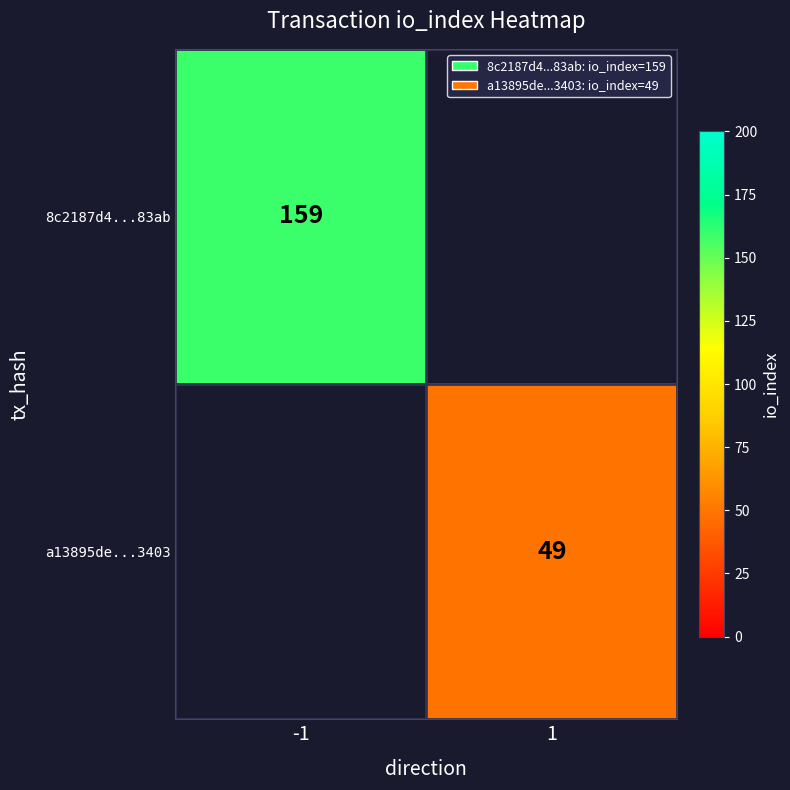

The value of 8c2187d4...83ab at -1 is 245. True or false?

False